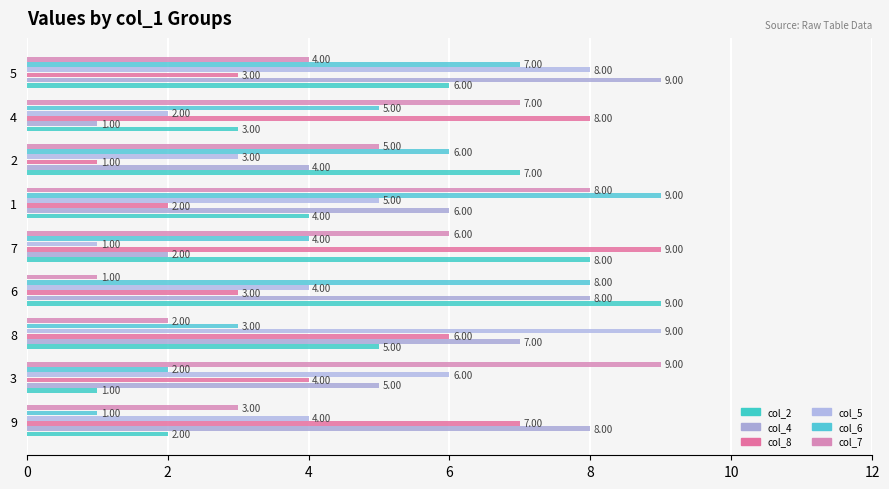

At how many categories does at least one series exceed 3?

9